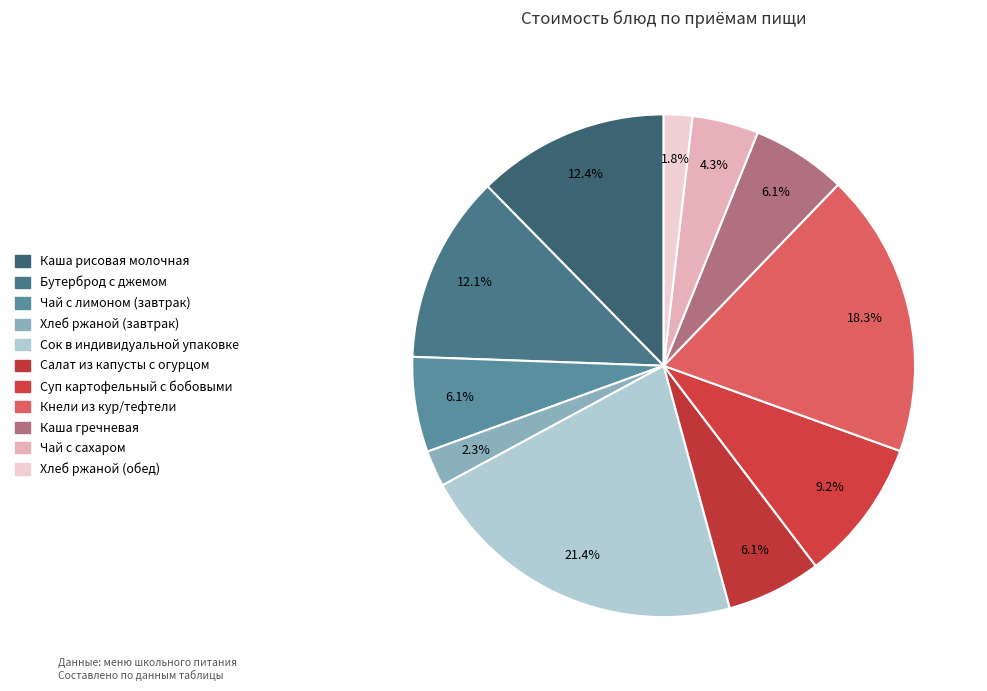

Is Бутерброд с джемом the majority of the pie?

No